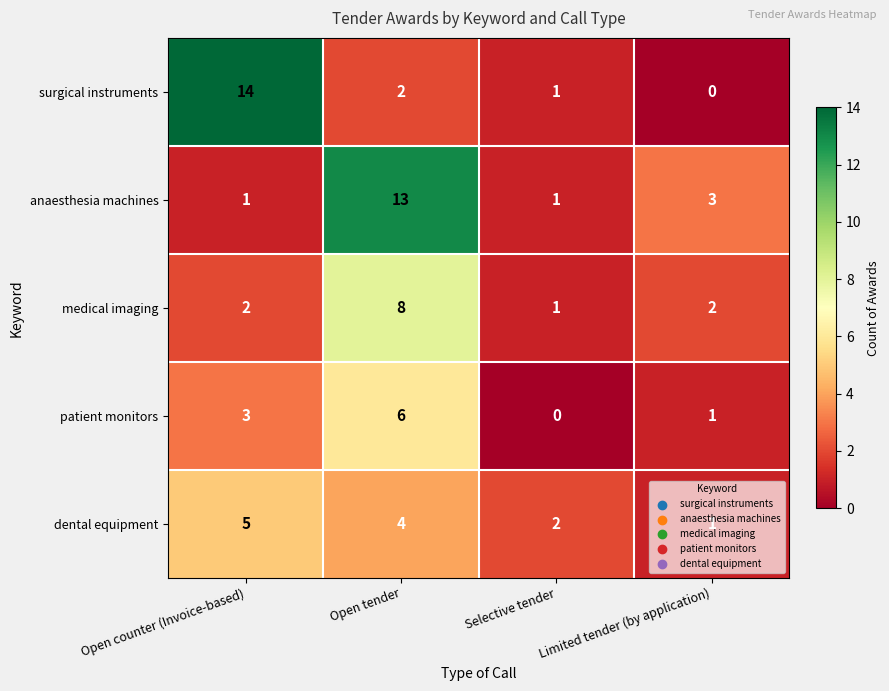

What is the difference between the maximum and minimum values in the medical imaging series?

7